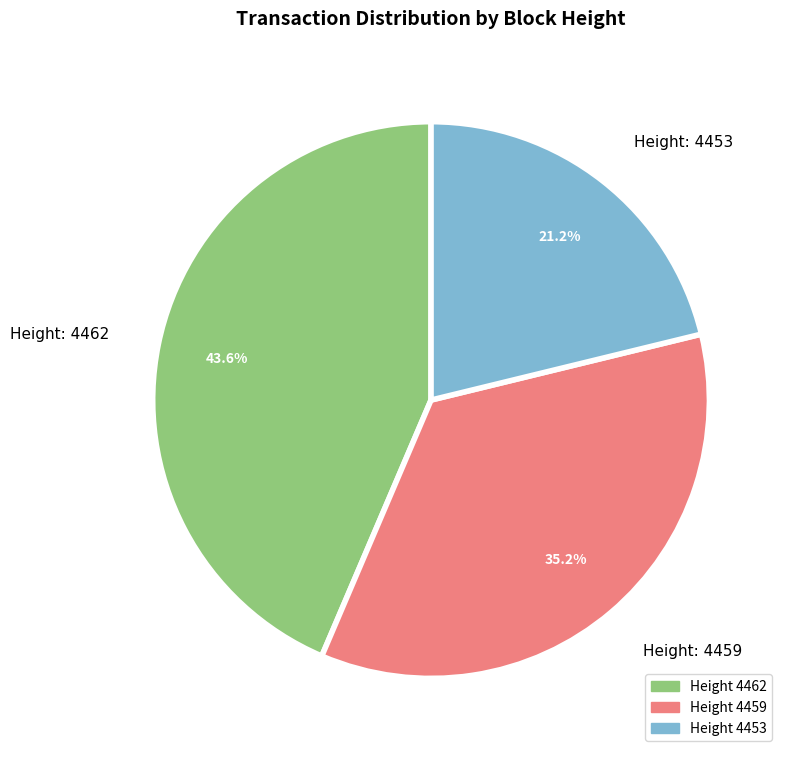

To the nearest percent, what is the difference between the largest and smallest slice percentages?

22%